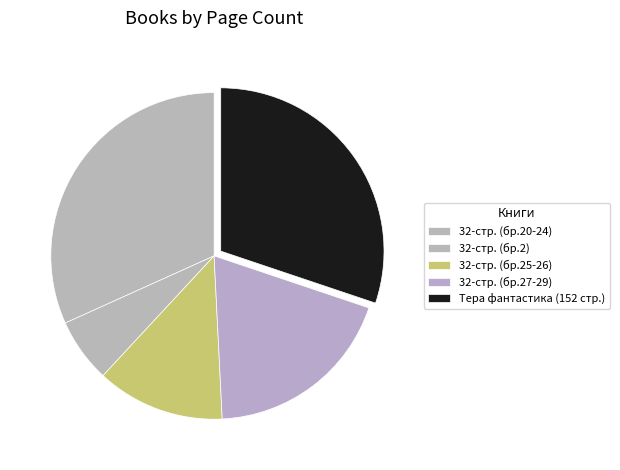

Count the number of slices in the pie.

5